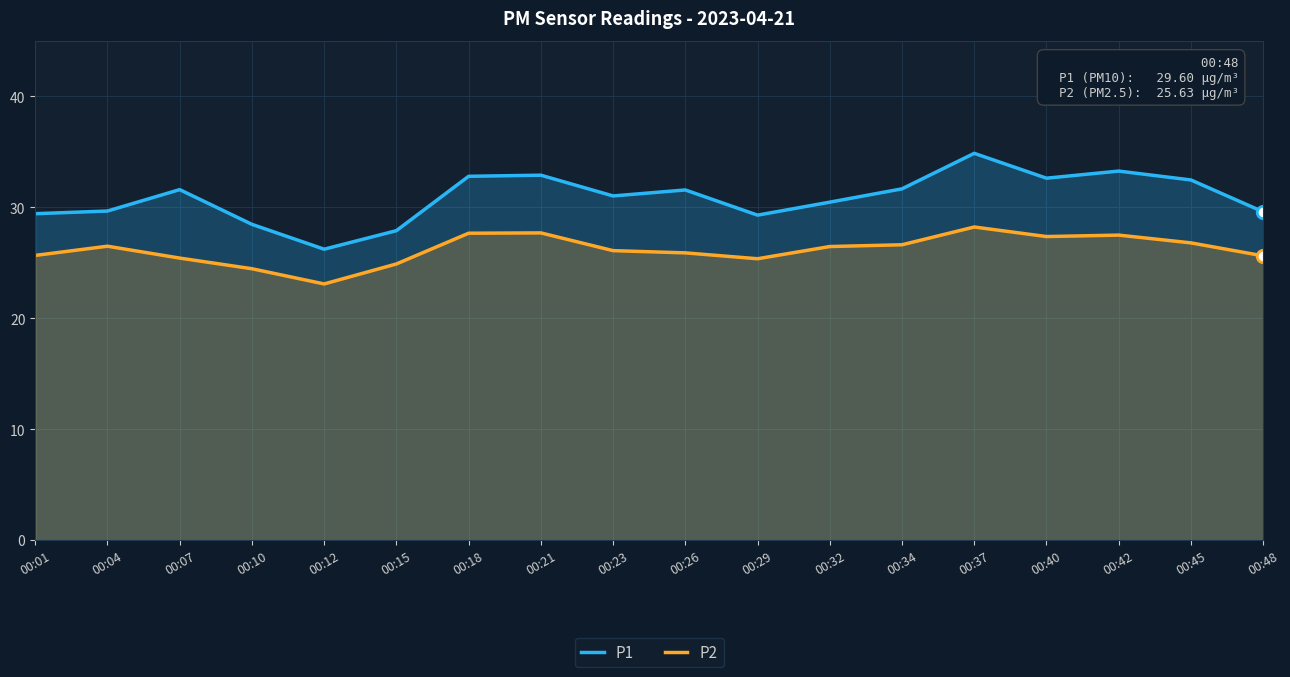

Which category has the highest value in the P1 series?

00:37